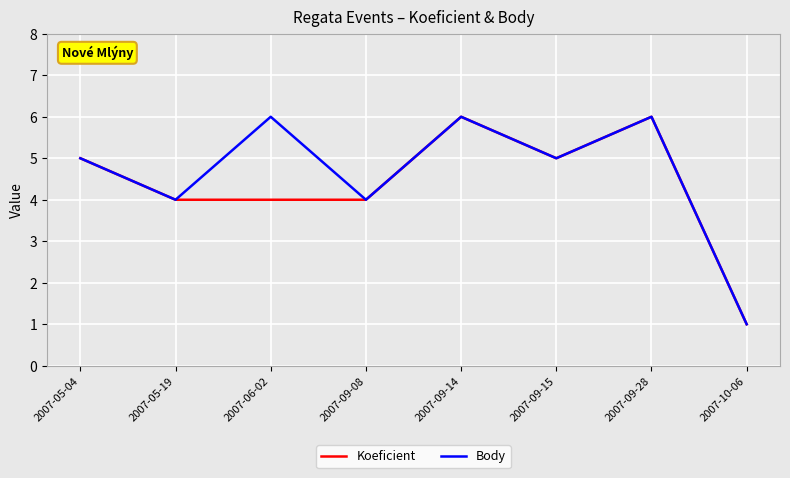

What is the total value across all series at 2007-09-14?

12